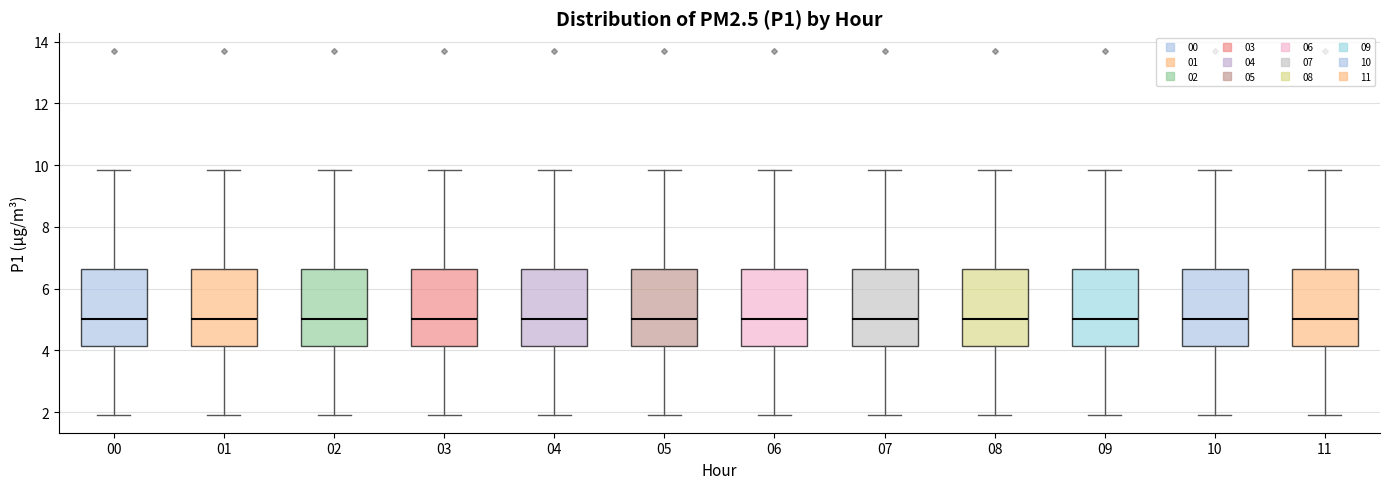

Reading left to right, transcribe this box plot: for each box, give where its median line is, the range the box spans, and where its two whiskers end, as read against the y-axis. The values are not printed on the chart, so give them approximately, as read against the axis.

00: median 5.0, box 4.2 to 6.6, whiskers 2.0 to 9.8
01: median 5.0, box 4.2 to 6.6, whiskers 2.0 to 9.8
02: median 5.0, box 4.2 to 6.6, whiskers 2.0 to 9.8
03: median 5.0, box 4.2 to 6.6, whiskers 2.0 to 9.8
04: median 5.0, box 4.2 to 6.6, whiskers 2.0 to 9.8
05: median 5.0, box 4.2 to 6.6, whiskers 2.0 to 9.8
06: median 5.0, box 4.2 to 6.6, whiskers 2.0 to 9.8
07: median 5.0, box 4.2 to 6.6, whiskers 2.0 to 9.8
08: median 5.0, box 4.2 to 6.6, whiskers 2.0 to 9.8
09: median 5.0, box 4.2 to 6.6, whiskers 2.0 to 9.8
10: median 5.0, box 4.2 to 6.6, whiskers 2.0 to 9.8
11: median 5.0, box 4.2 to 6.6, whiskers 2.0 to 9.8